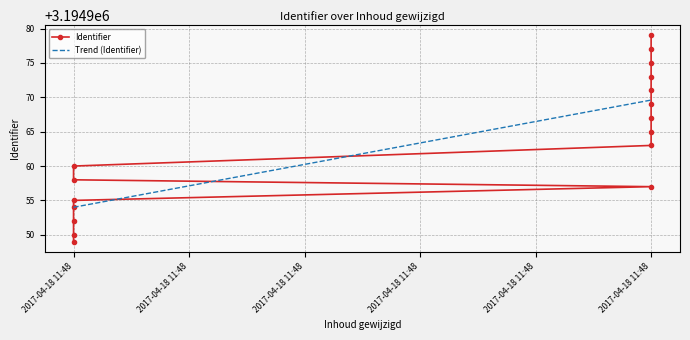

What is the minimum value shown in the chart?

3194949